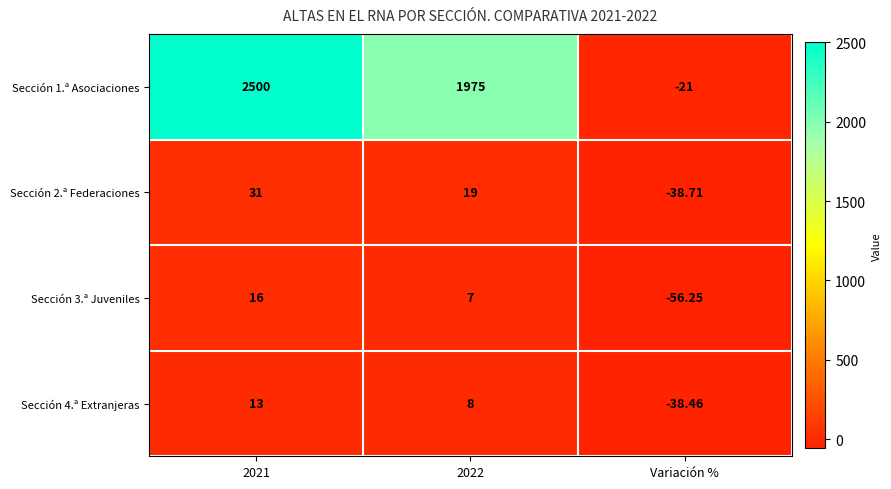

How many series are shown in this chart?

4